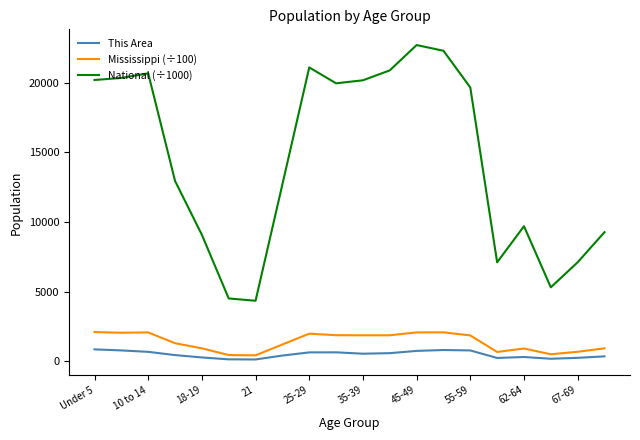

What is the difference between the maximum and minimum values in the Mississippi (÷100) series?

1674.8